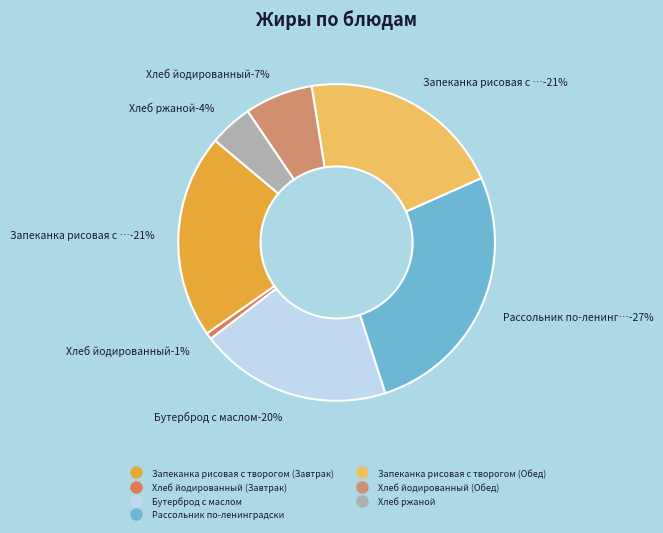

Which has a higher value, Бутерброд с маслом or Хлеб йодированный (Обед)?

Бутерброд с маслом